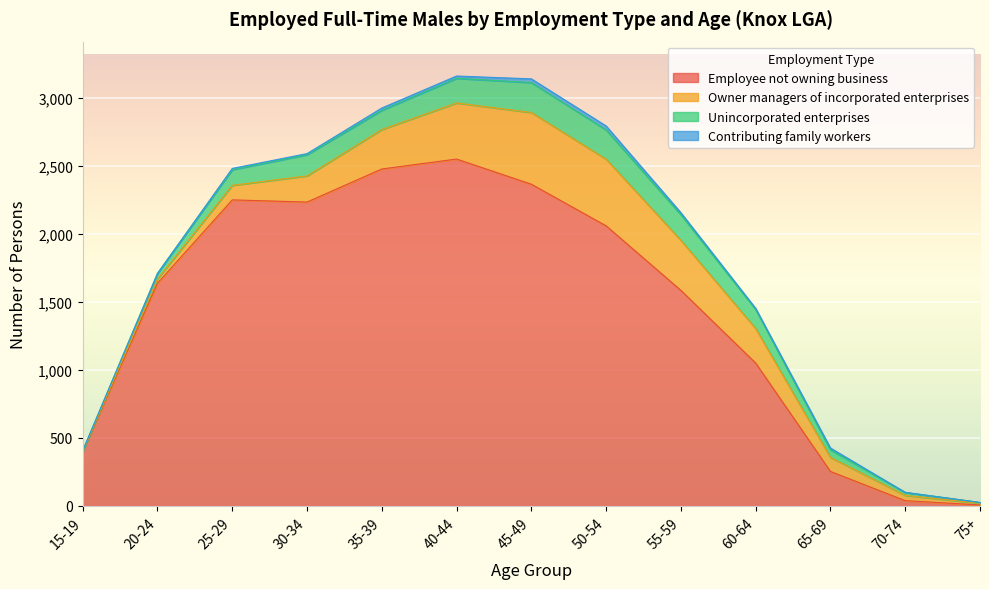

True or false: Unincorporated enterprises has more than 2 points higher than both neighbors.

False